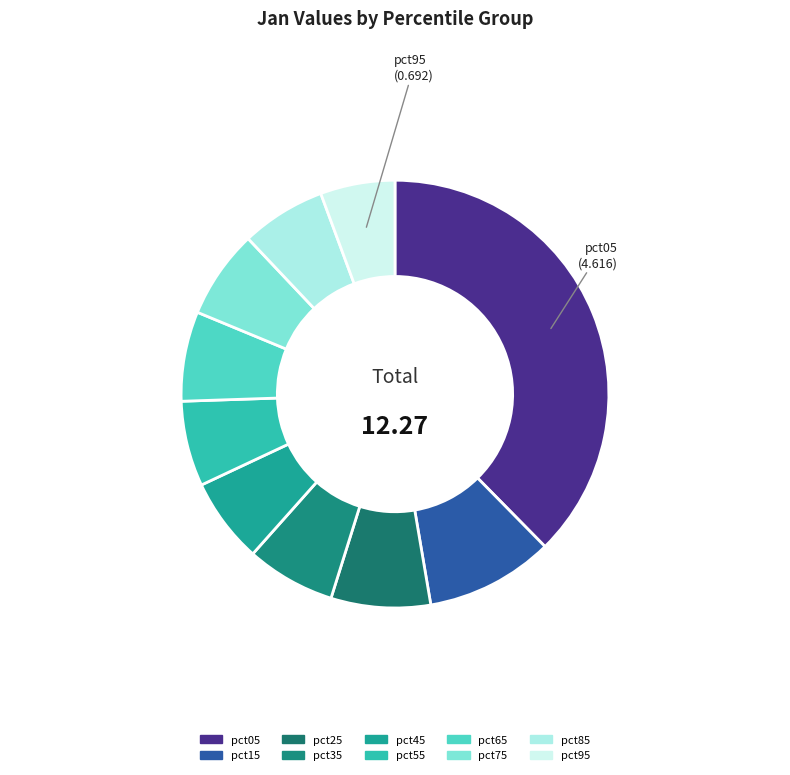

Is pct35 the majority of the pie?

No